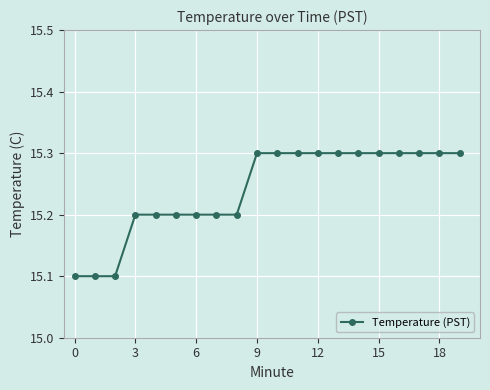

Reading left to right, extract all data points from this chart.

15.1	15.1	15.1	15.2	15.2	15.2	15.2	15.2	15.2	15.3	15.3	15.3	15.3	15.3	15.3	15.3	15.3	15.3	15.3	15.3